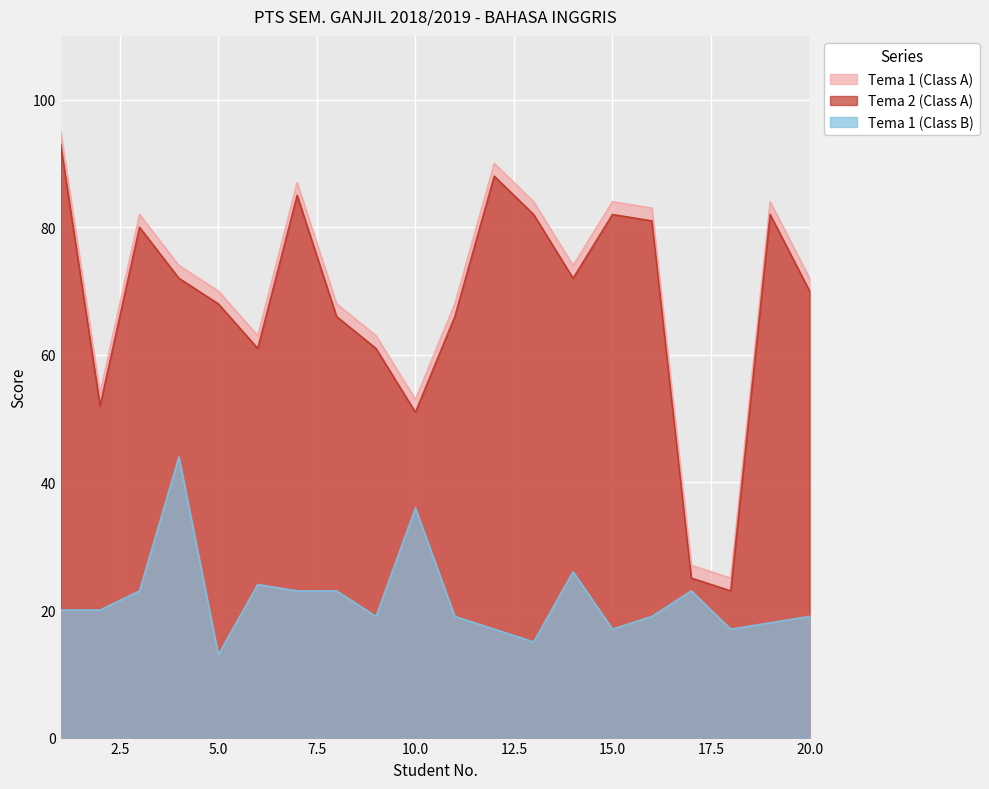

What value does the Tema 1 (Class B) series have at 14, to the nearest 5?

25